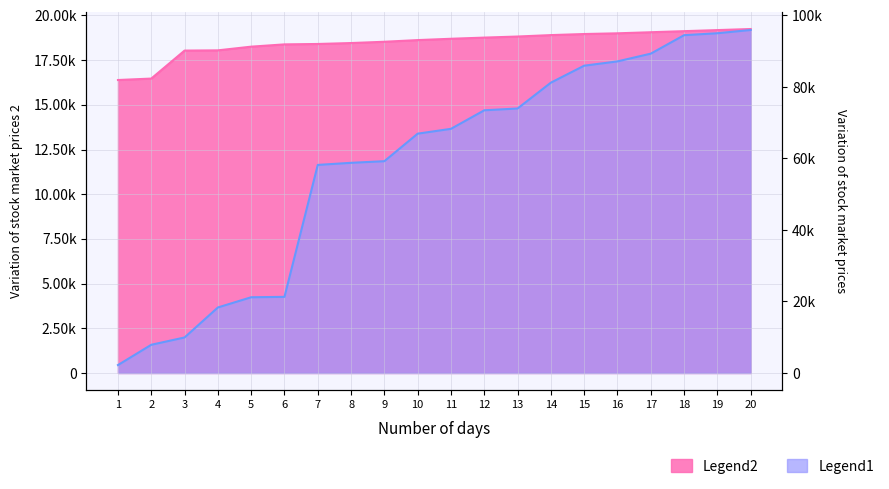

Where does the Legend1 series first go above 13657?

12